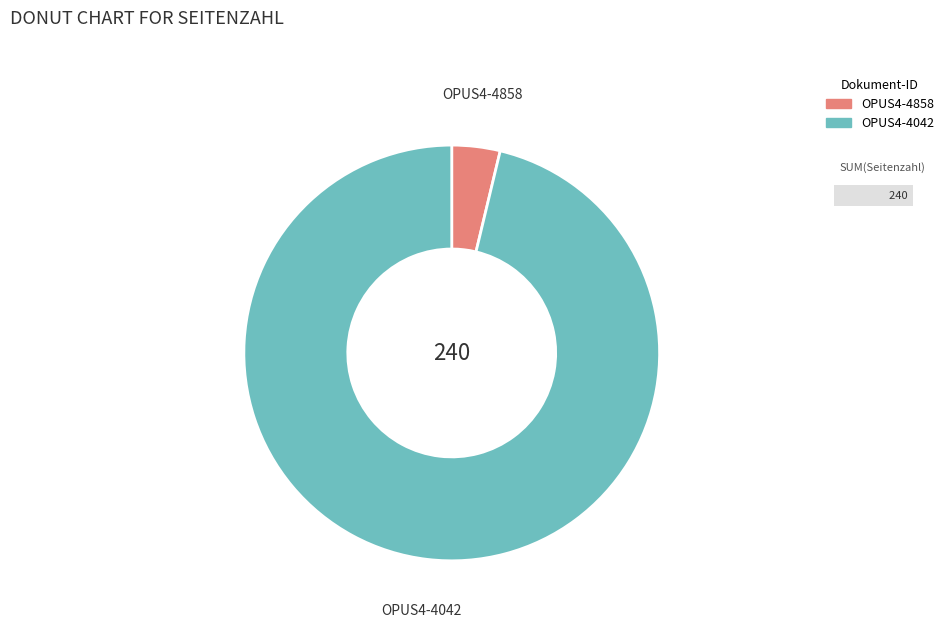

Rank the categories by value from lowest to highest.

OPUS4-4858, OPUS4-4042